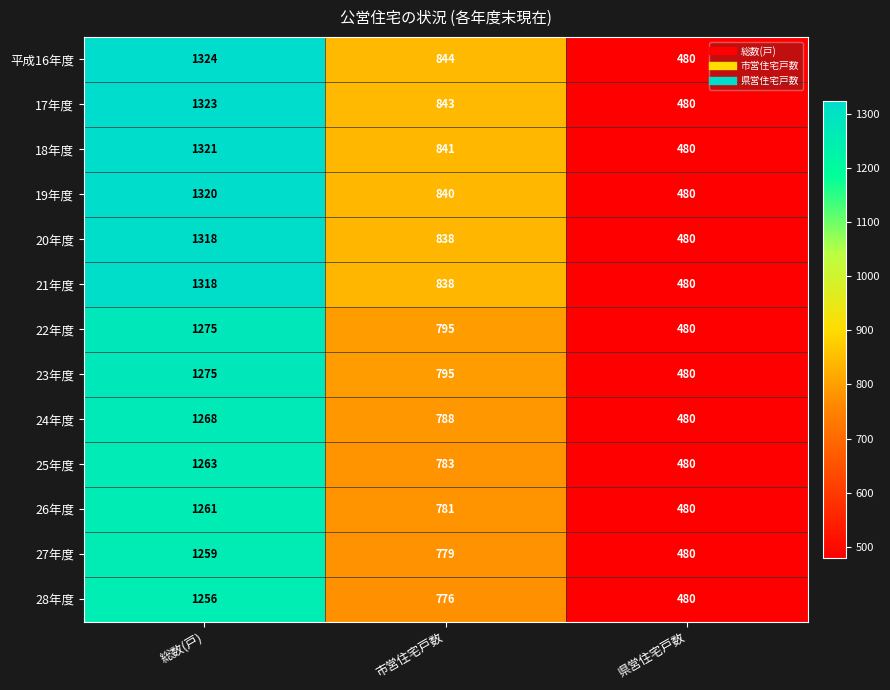

Count the number of data series in this chart.

13